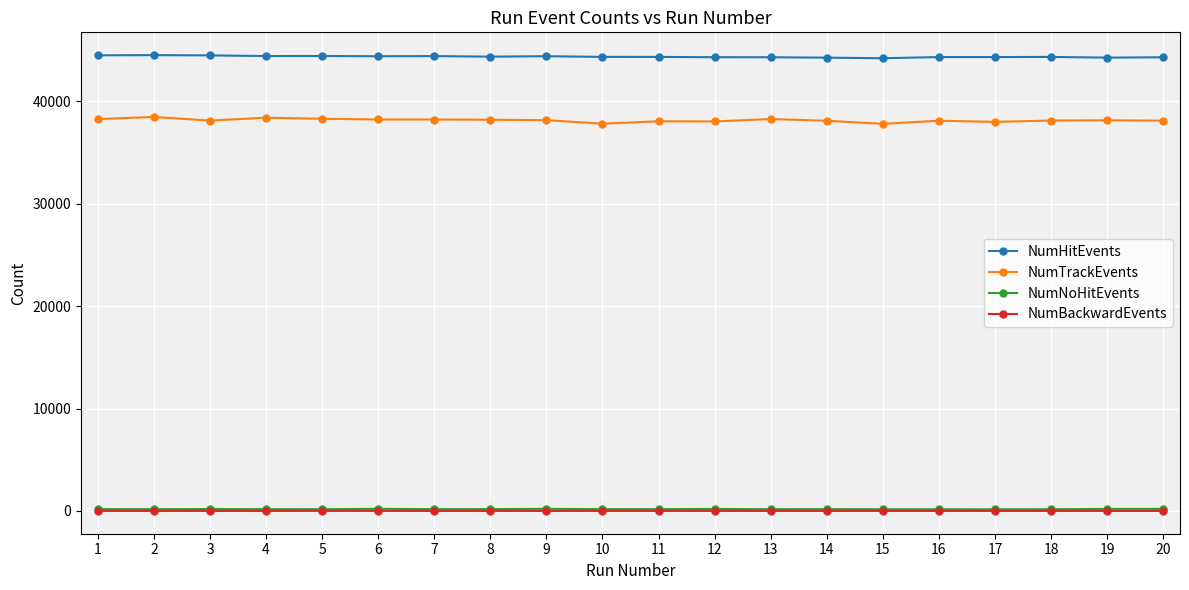

Which series has the largest range (max minus min)?

NumTrackEvents